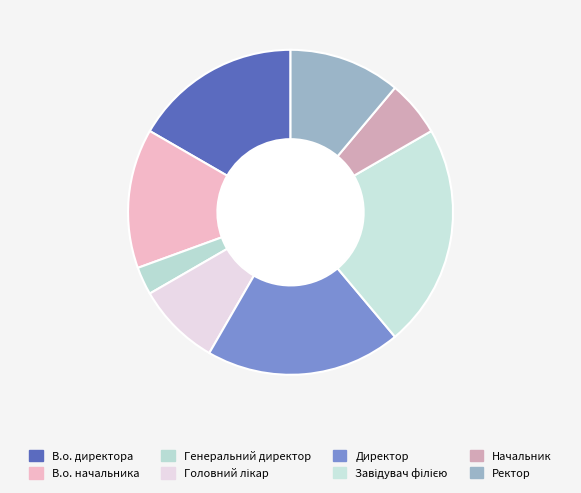

What percentage is the Головний лікар slice, to the nearest percent?

8%